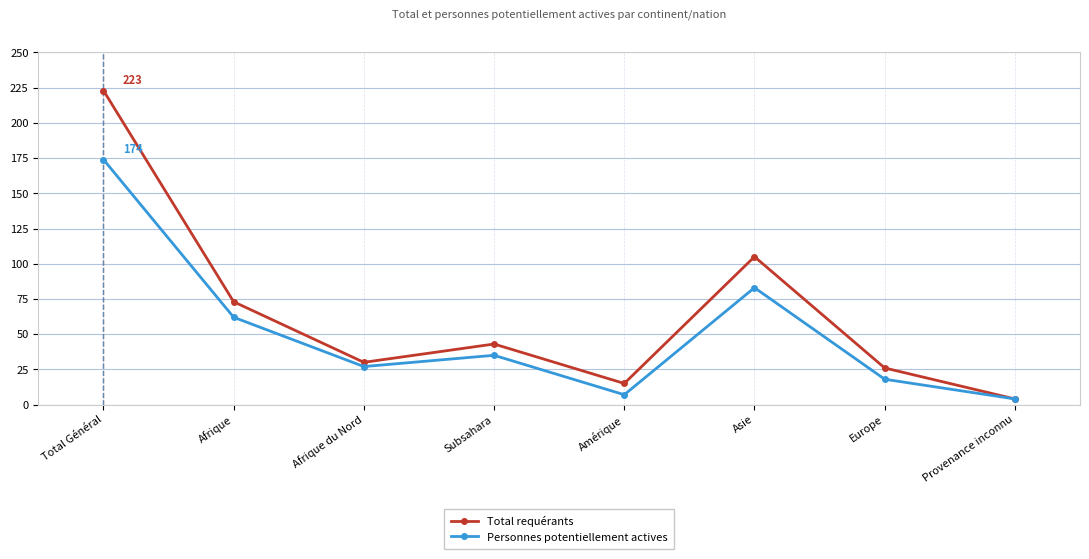

At how many categories does at least one series exceed 180?

1